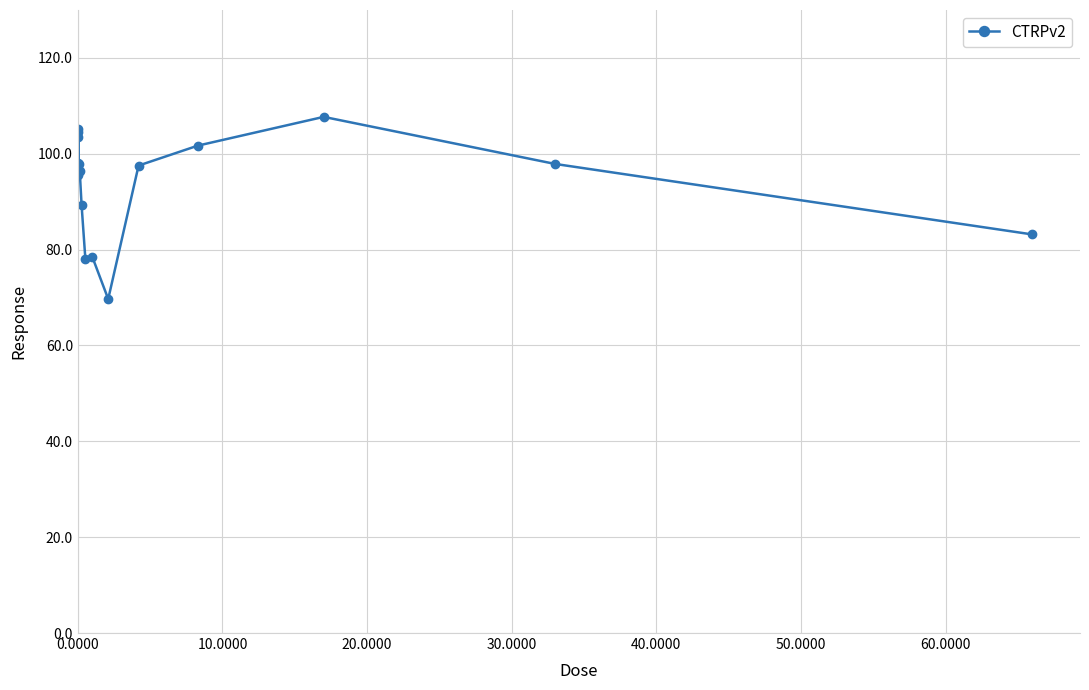

What is the smallest value displayed?

69.7